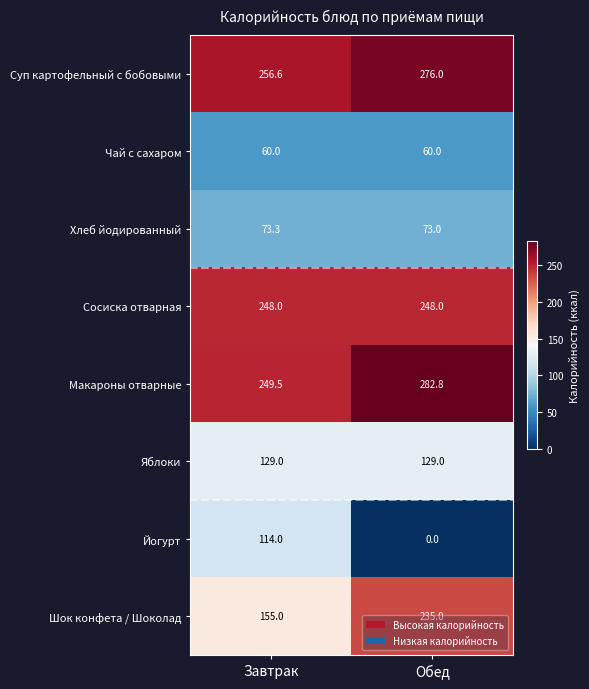

What is the total value across all series at Обед?

1303.8